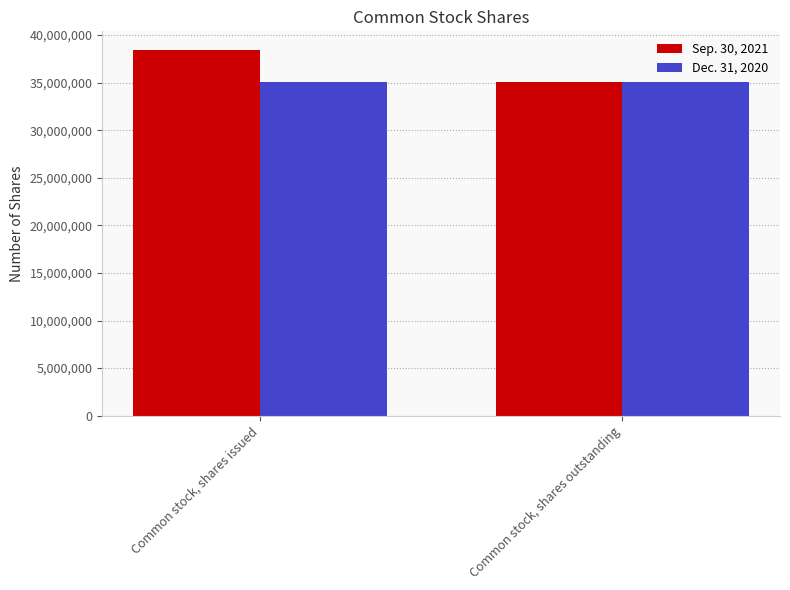

How many bars are there in each group?

2